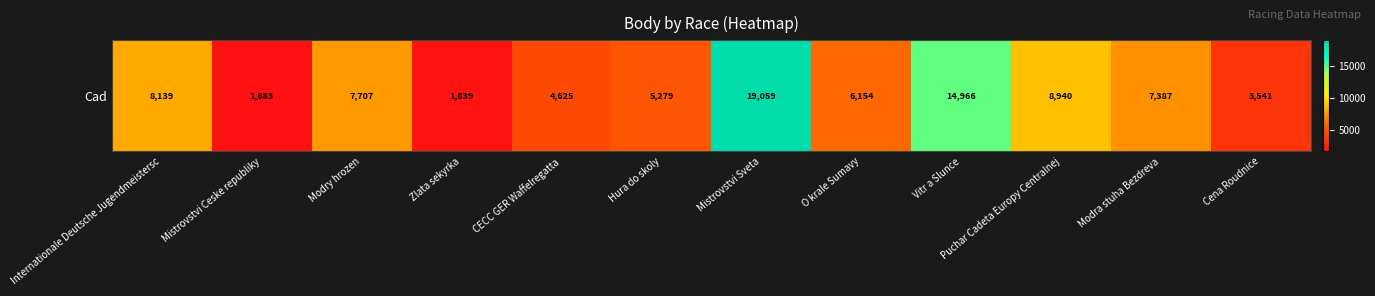

The value at Cena Roudnice is 3541. True or false?

True